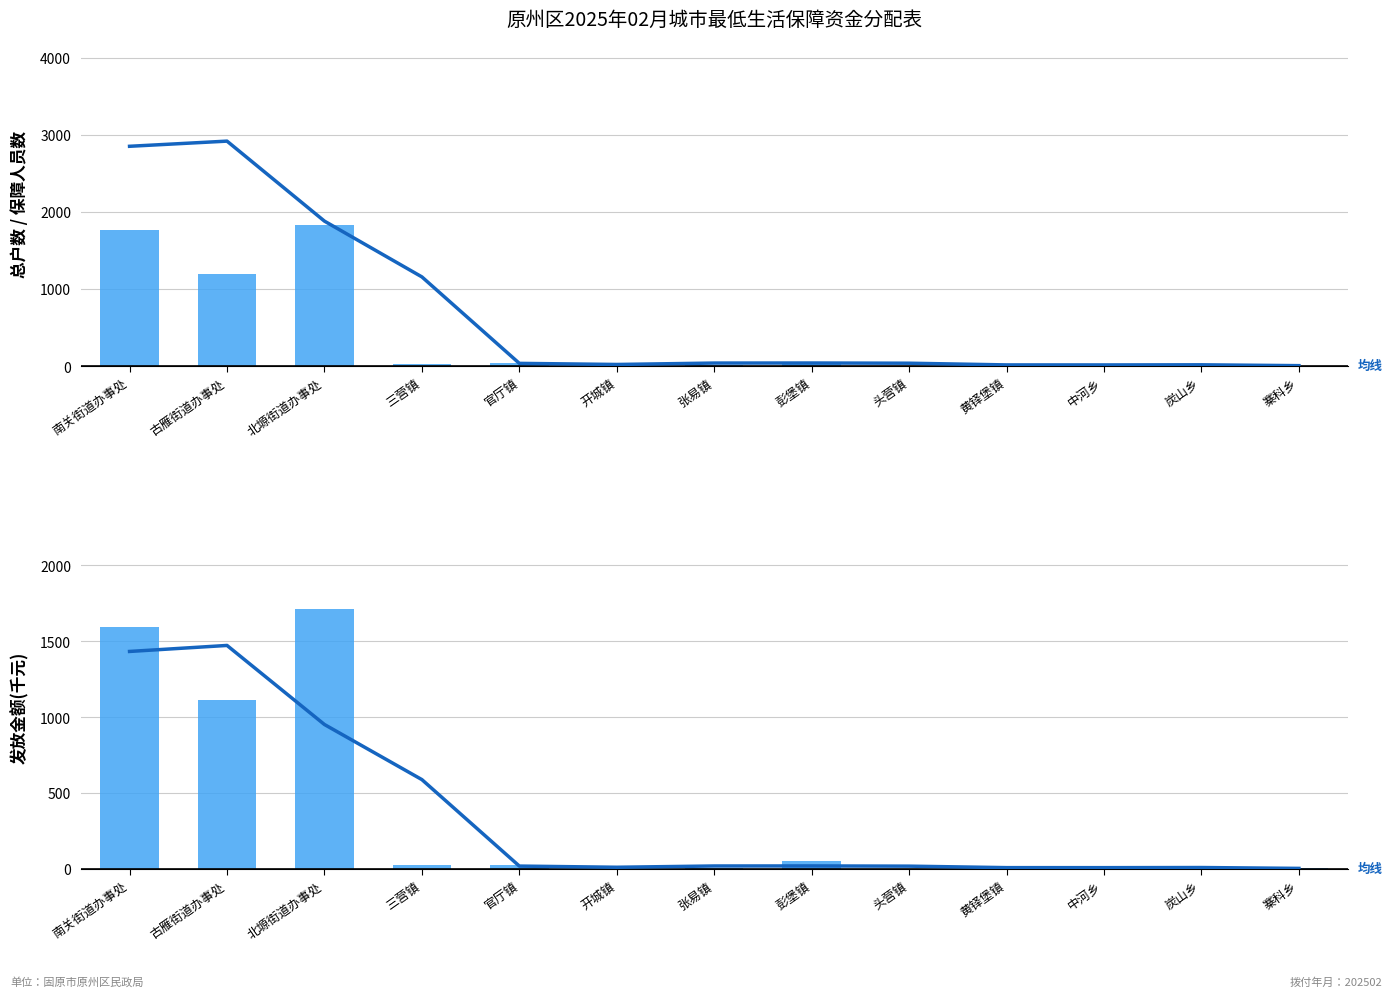

At which label does 总户数 reach its minimum?

开城镇